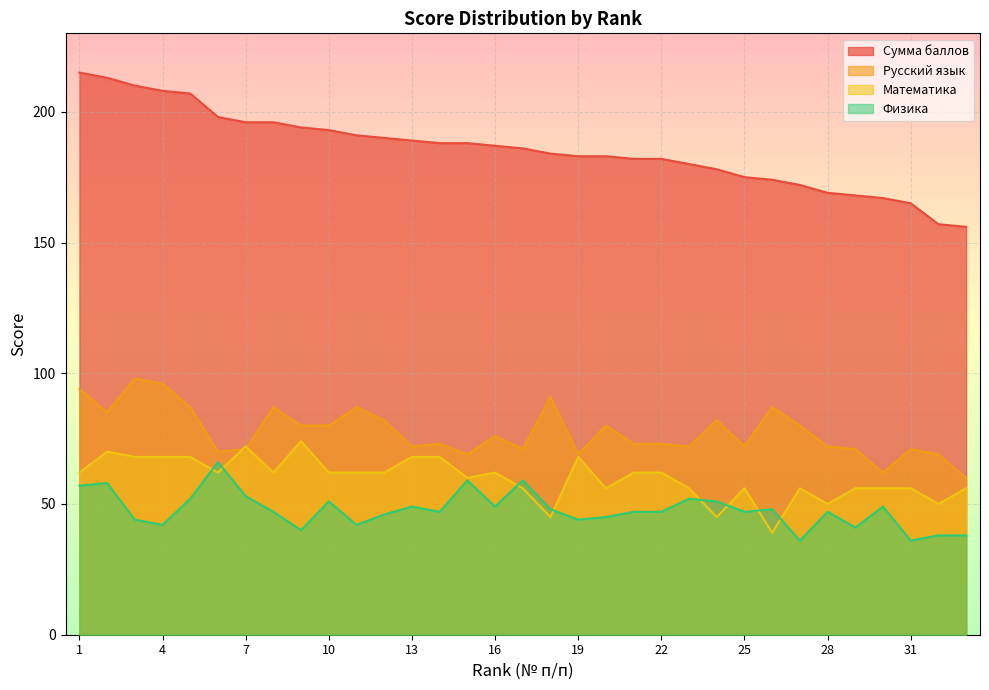

True or false: Физика has a value of 28 at 17.

False